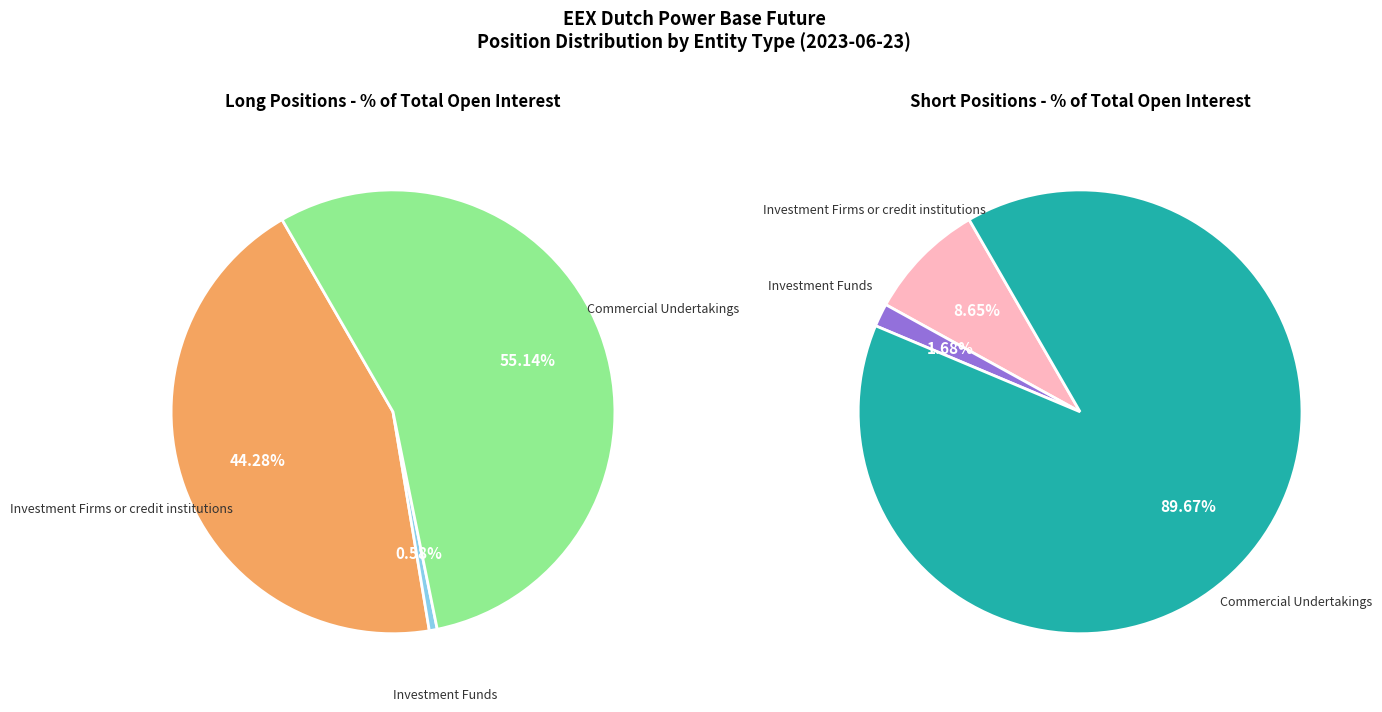

Count the number of slices in the pie.

3